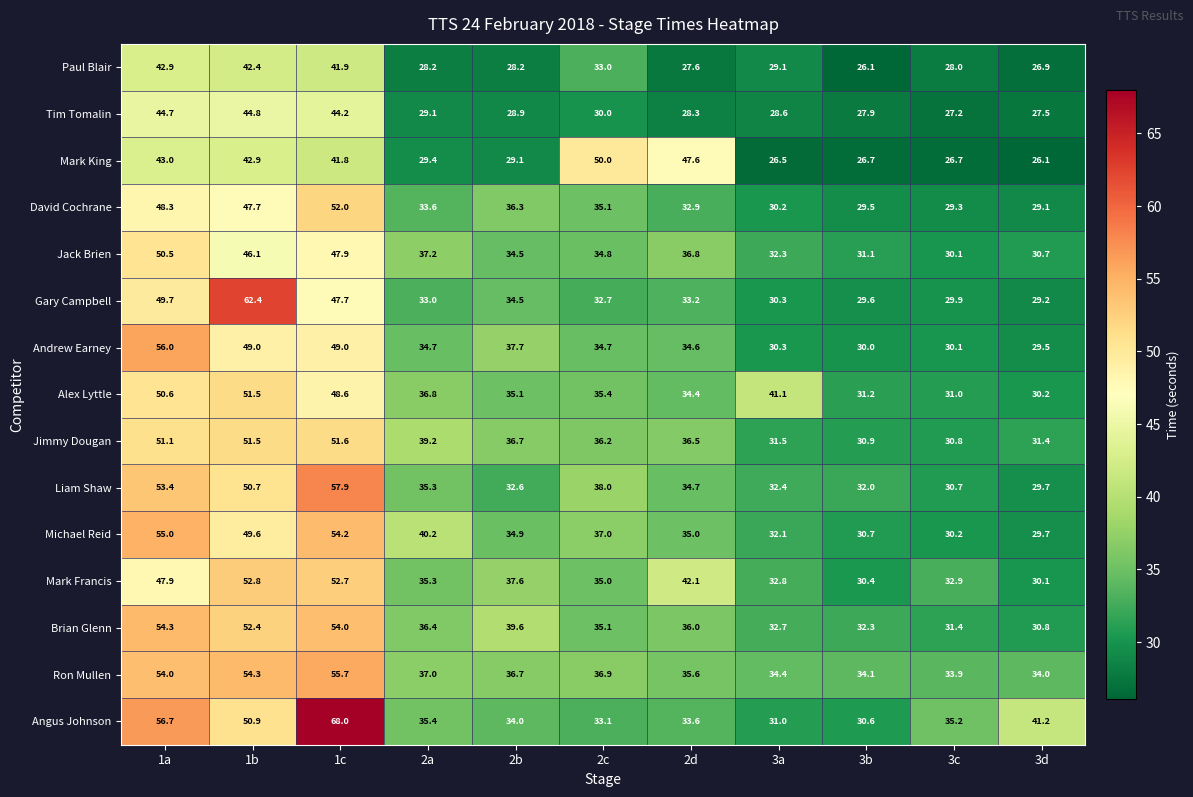

What is the difference between the maximum and second lowest values in the Jimmy Dougan series?

20.7